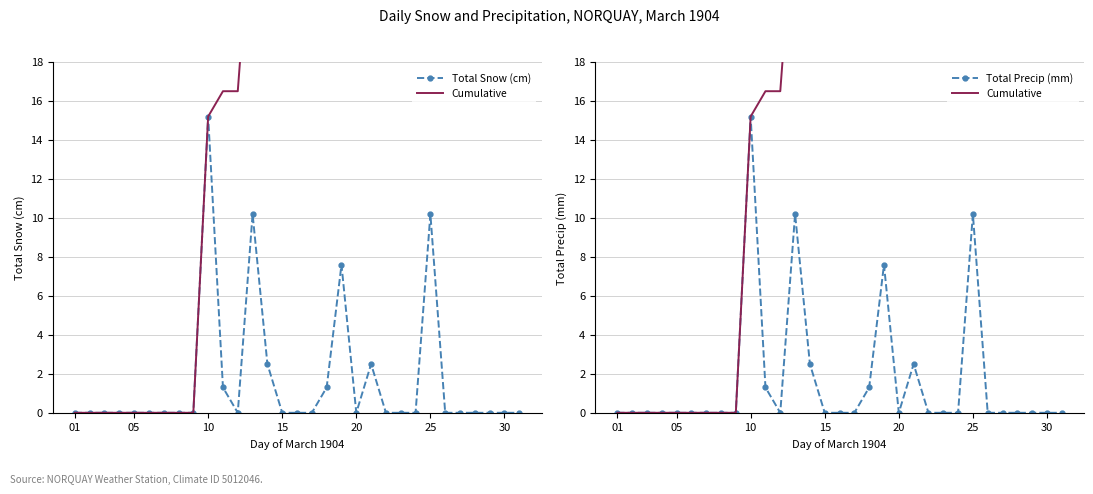

What are all the series names shown in the legend?

Total Snow (cm), Cumulative, Total Precip (mm)